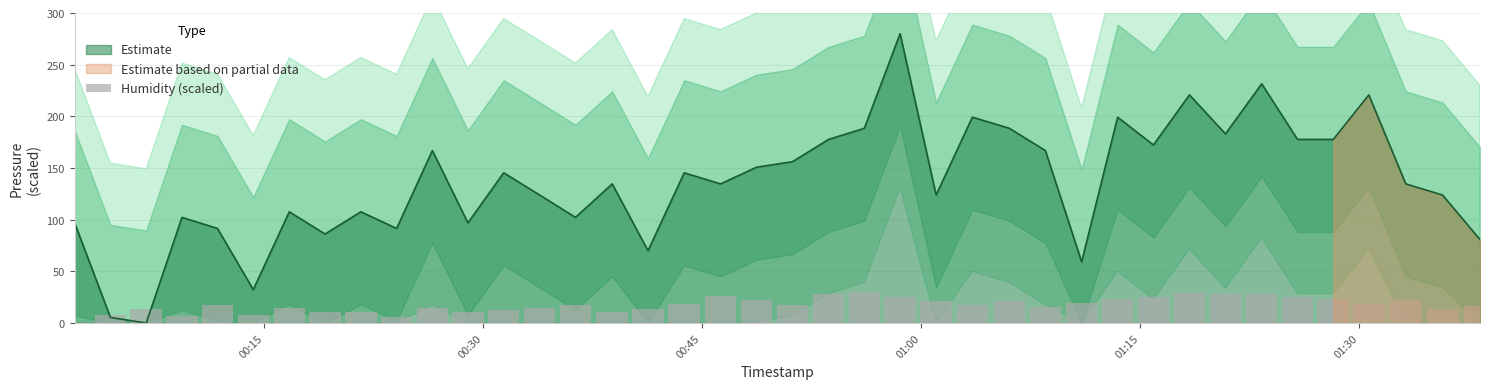

True or false: the data shows 40.1 at 23.

False